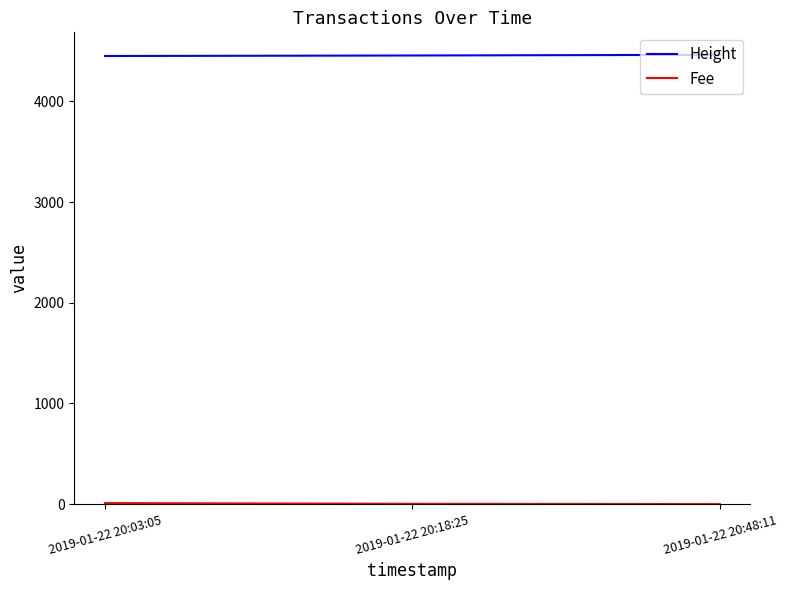

Which series has the largest total across all categories?

Height